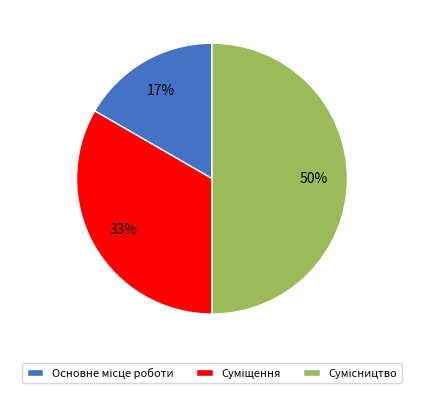

To the nearest percent, what is the average slice percentage?

33%